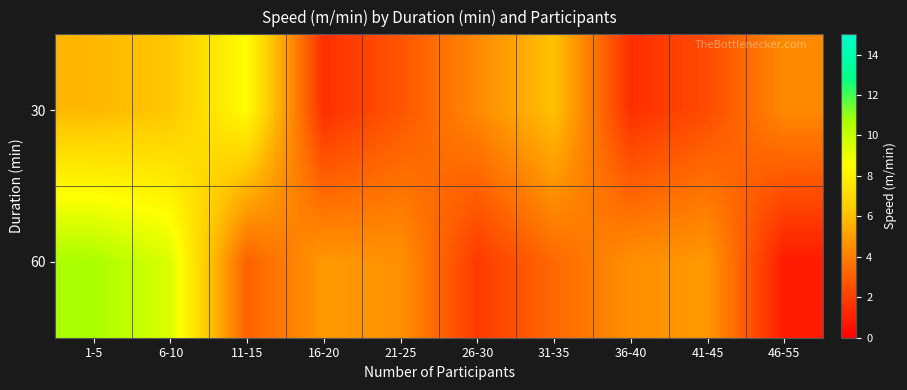

Which has a higher value, 11-15 or 1-5?

11-15